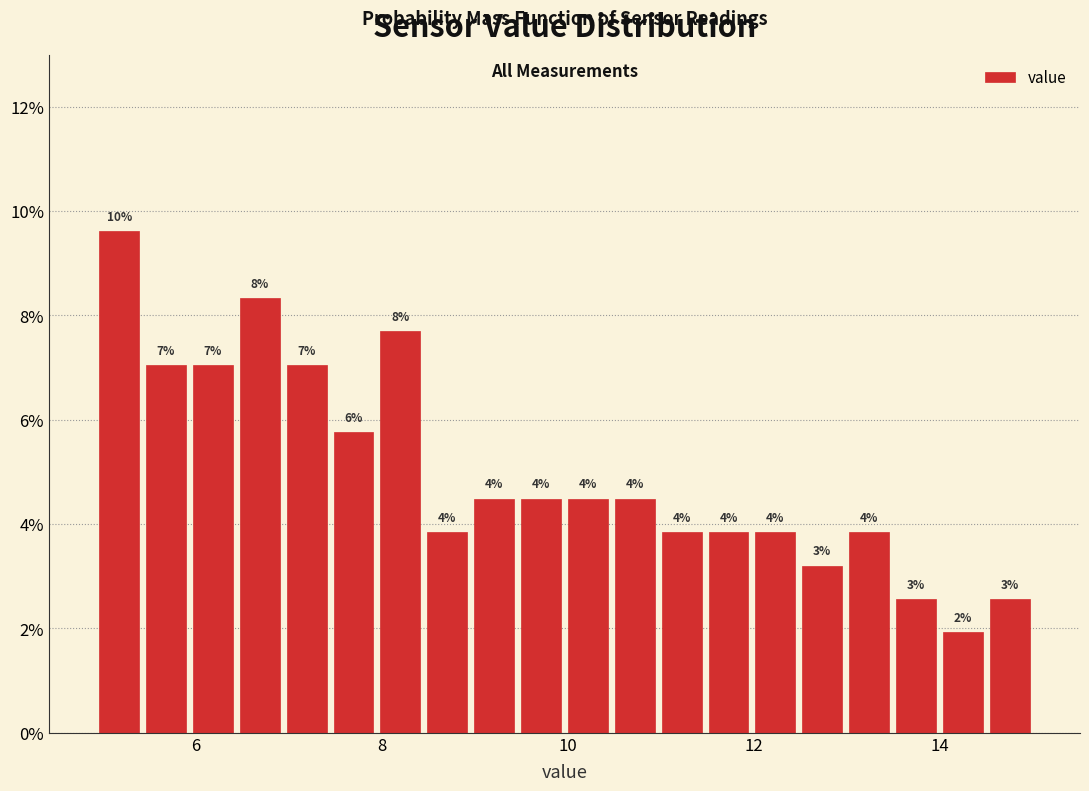

Around what value on the x-axis is the tallest bar? Give the approximate position of its centre, as read against the axis.

5.2